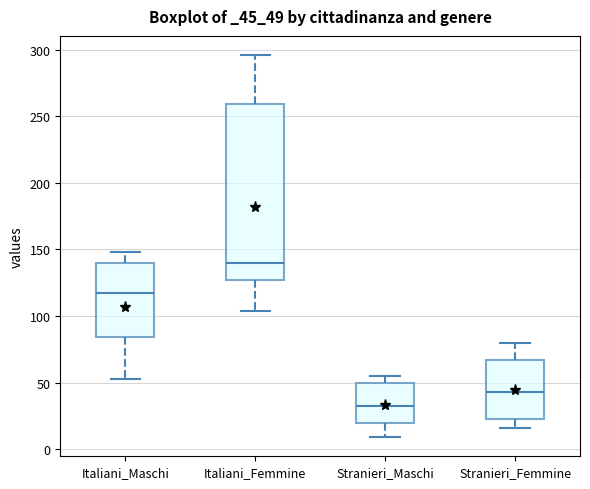

Reading left to right, transcribe this box plot: for each box, give where its median line is, the range the box spans, and where its two whiskers end, as read against the y-axis. The values are not printed on the chart, so give them approximately, as read against the axis.

Italiani_Maschi: median 115, box 85 to 140, whiskers 55 to 150
Italiani_Femmine: median 140, box 125 to 260, whiskers 105 to 295
Stranieri_Maschi: median 35, box 20 to 50, whiskers 10 to 55
Stranieri_Femmine: median 45, box 25 to 65, whiskers 15 to 80